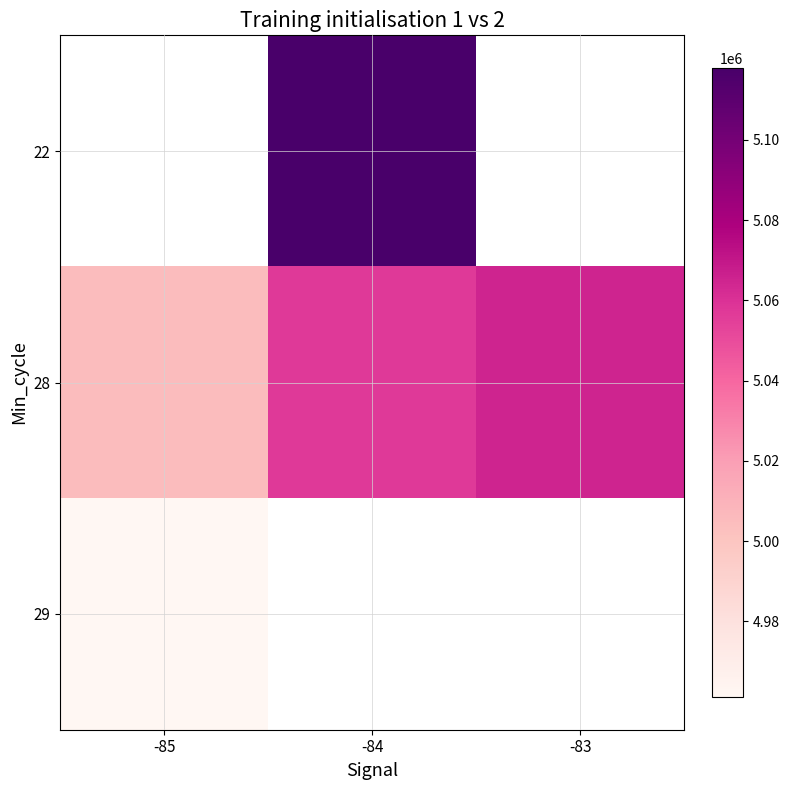

List the labels in order of 28 value, smallest first.

-85, -84, -83